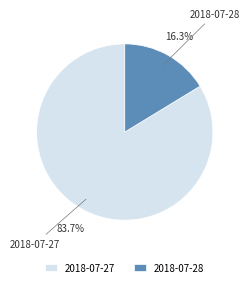

The 2018-07-27 slice represents 94% of the pie. True or false?

False